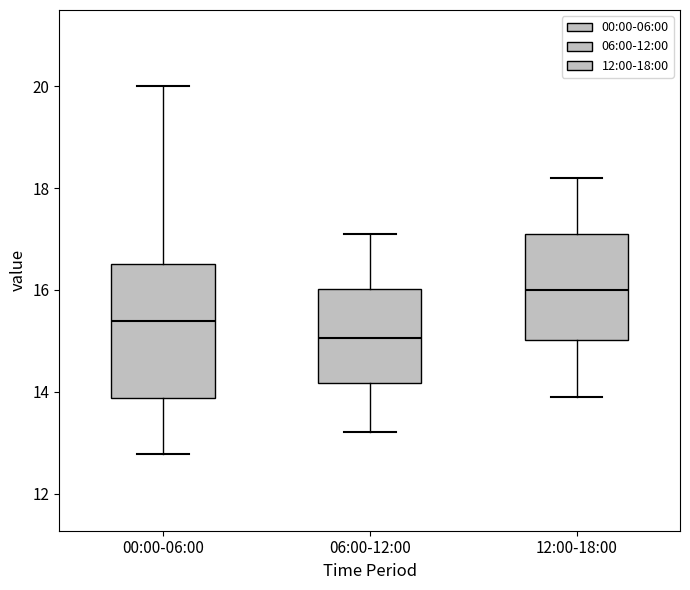

Where is the upper edge of the box for 00:00-06:00 on the y-axis? The values are not printed on the chart, so give them approximately, as read against the axis.

16.6